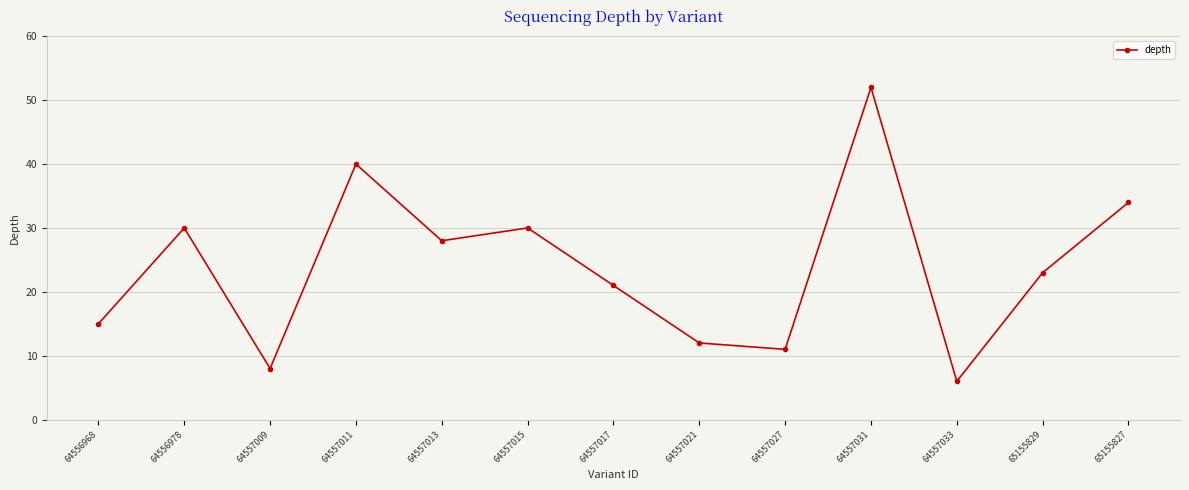

How many values are below 23?

6